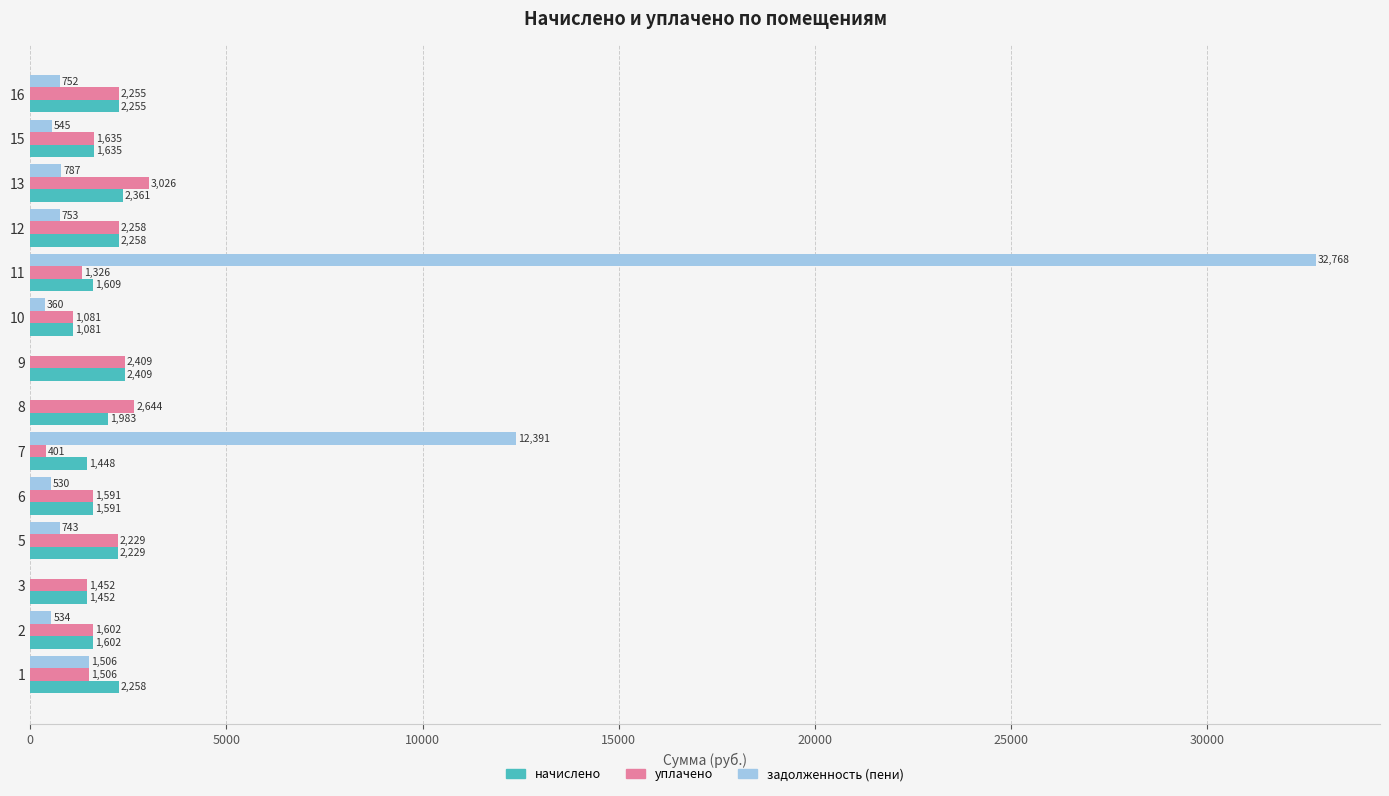

How many data points in уплачено are above 1635?

7